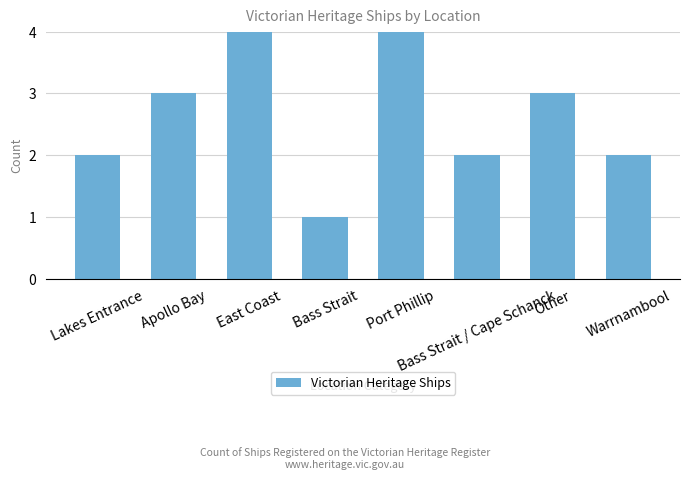

How many bars are there in total?

8